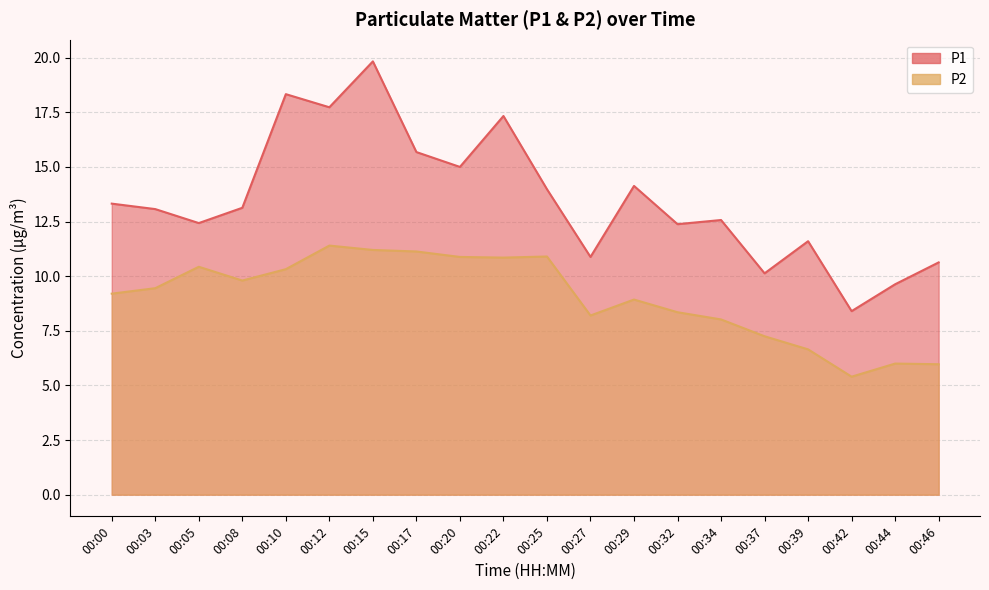

Rank the series by their average value, from highest to lowest.

P1, P2